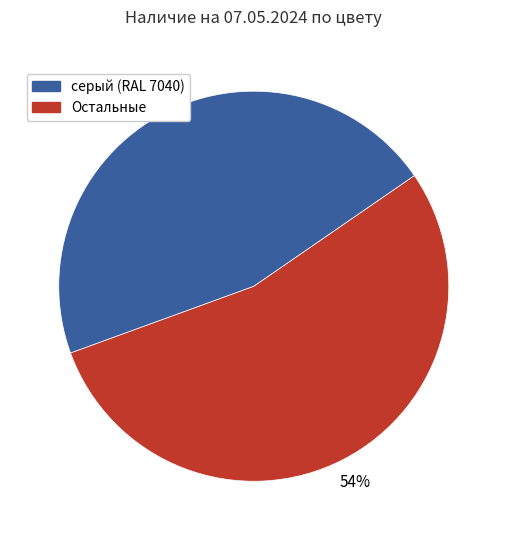

Is there any slice that represents more than half of the pie?

Yes